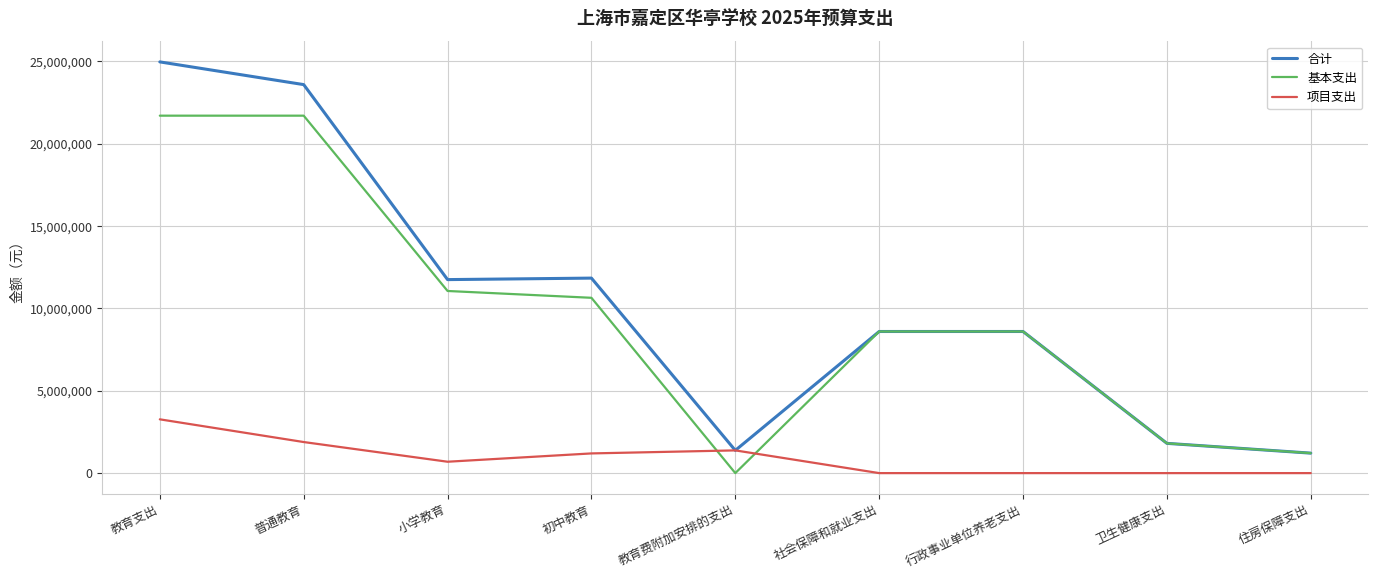

At 小学教育, list the series in order from smallest to largest.

项目支出, 基本支出, 合计